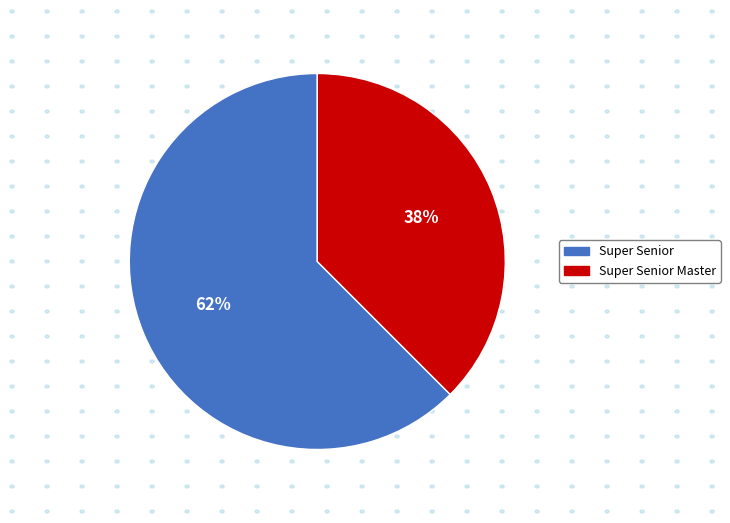

What is the ratio of the value at Super Senior Master to the value at Super Senior?

0.6